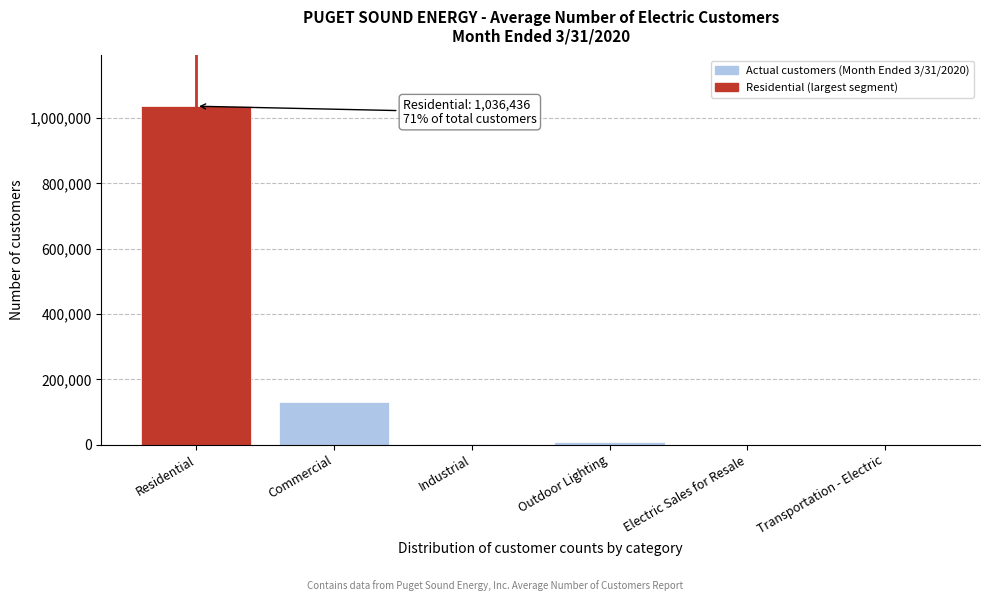

Which has a higher value, Commercial or Residential?

Residential